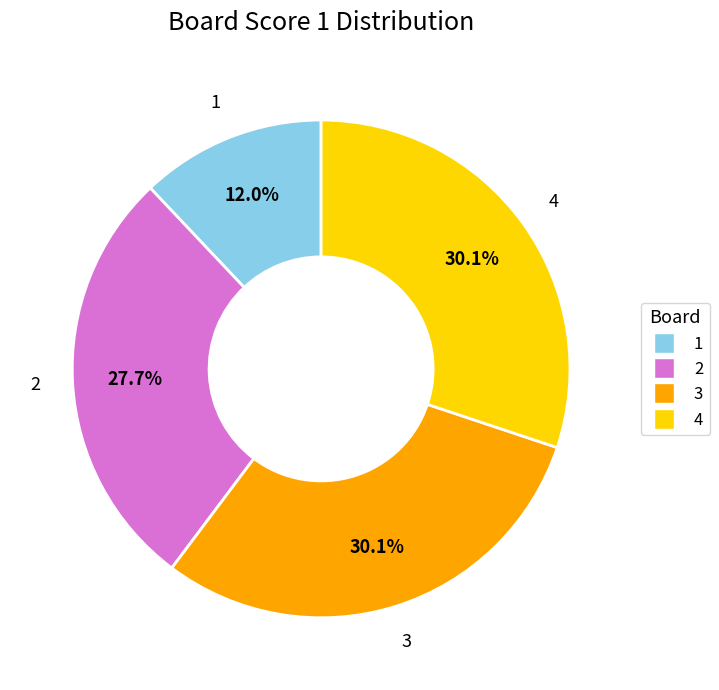

Approximately how many times larger is the value at 3 compared to 4?

1.0